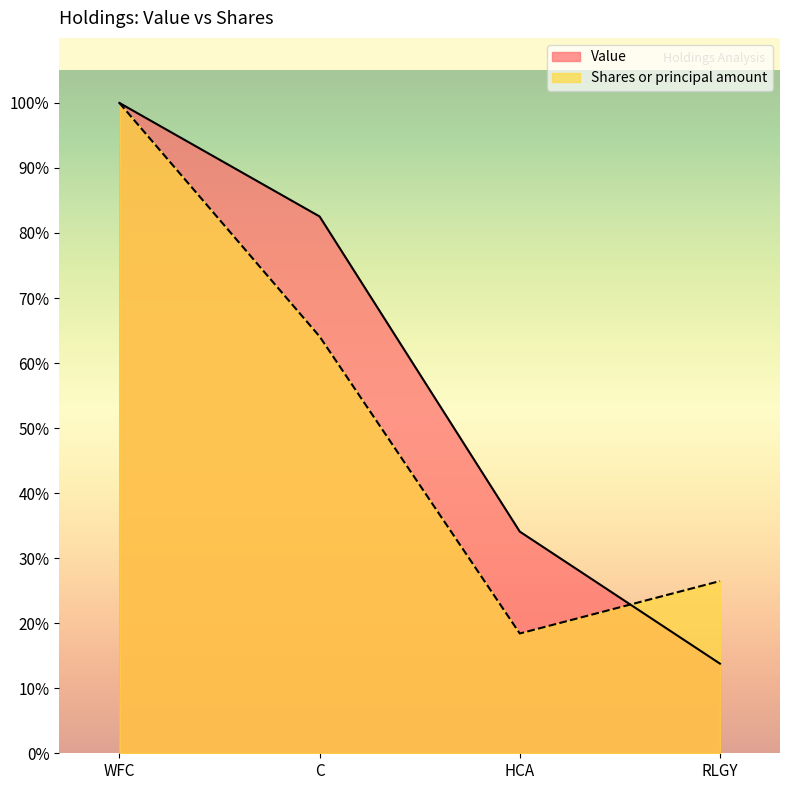

How many intersections are there between Value and Shares or principal amount?

1